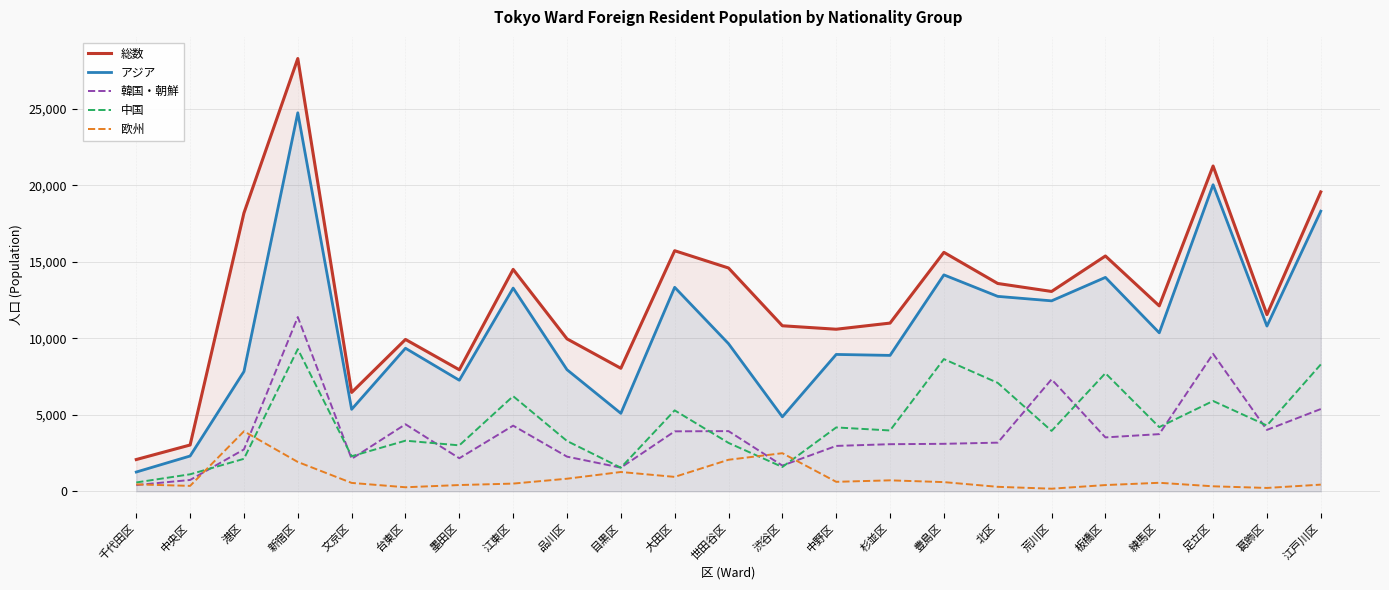

What is the difference between the second highest and second lowest values in the 中国 series?

7526